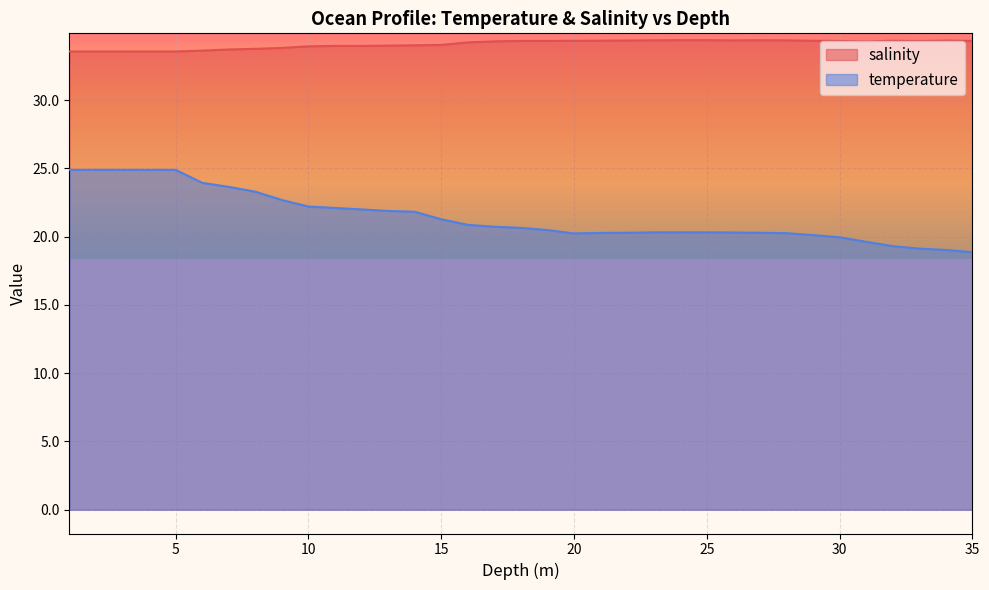

Reading right to left, what are all the values shown in this chart?

salinity: 34.4	34.4	34.3	34.4	34.3	34.3	34.4	34.4	34.4	34.4	34.4	34.4	34.4	34.4	34.4	34.4	34.3	34.3	34.3	34.2	34.1	34.0	34.0	34.0	34.0	34.0	33.8	33.8	33.7	33.6	33.6	33.6	33.6	33.6	33.6
temperature: 18.9	19.0	19.1	19.3	19.6	20.0	20.1	20.3	20.3	20.3	20.3	20.3	20.3	20.3	20.3	20.2	20.5	20.6	20.7	20.9	21.3	21.8	21.9	22.0	22.1	22.2	22.7	23.3	23.6	23.9	24.9	24.9	24.9	24.9	24.9